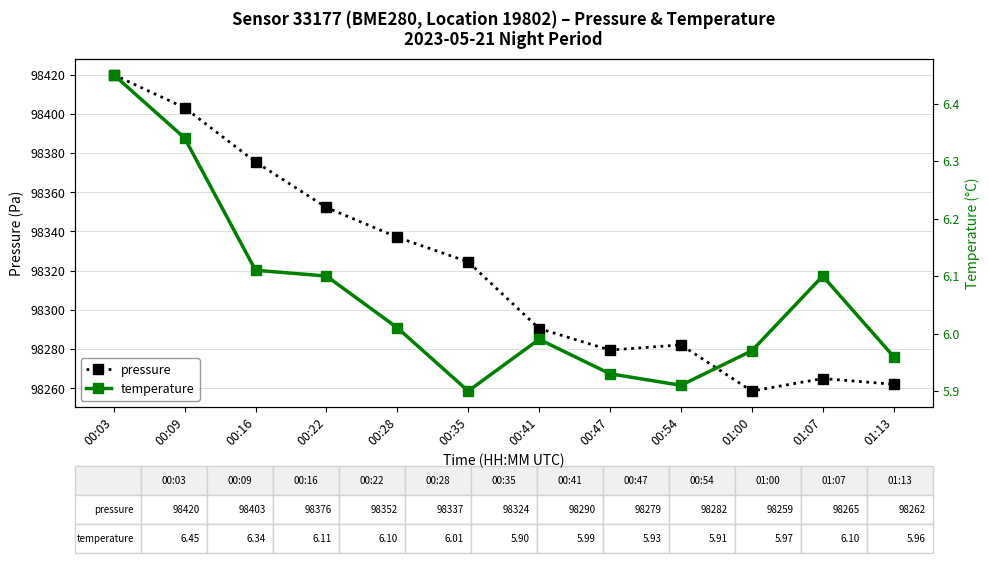

How many lines are shown in the chart?

2